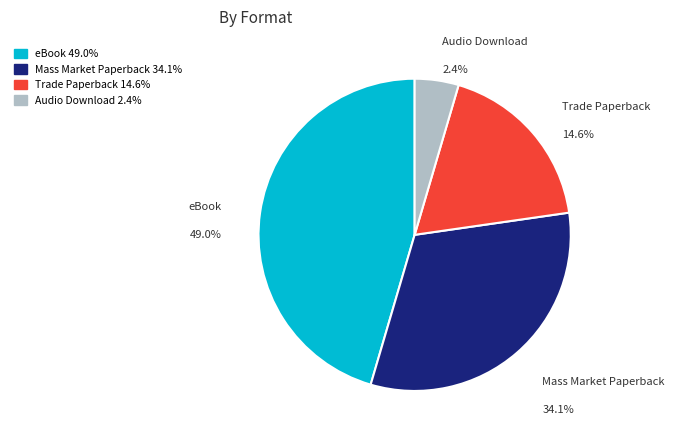

Which slice is the smallest?

Audio Download